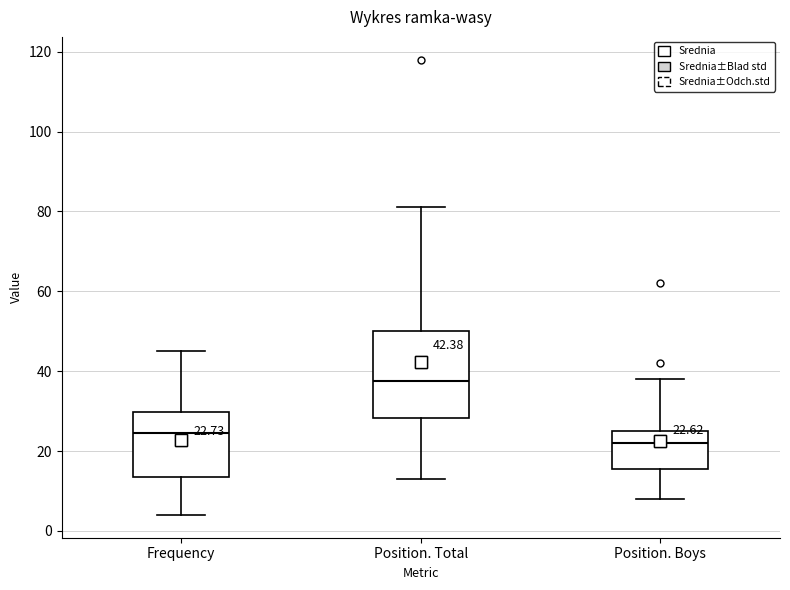

Which box is the tallest, from its lower edge to its upper edge?

Position. Total